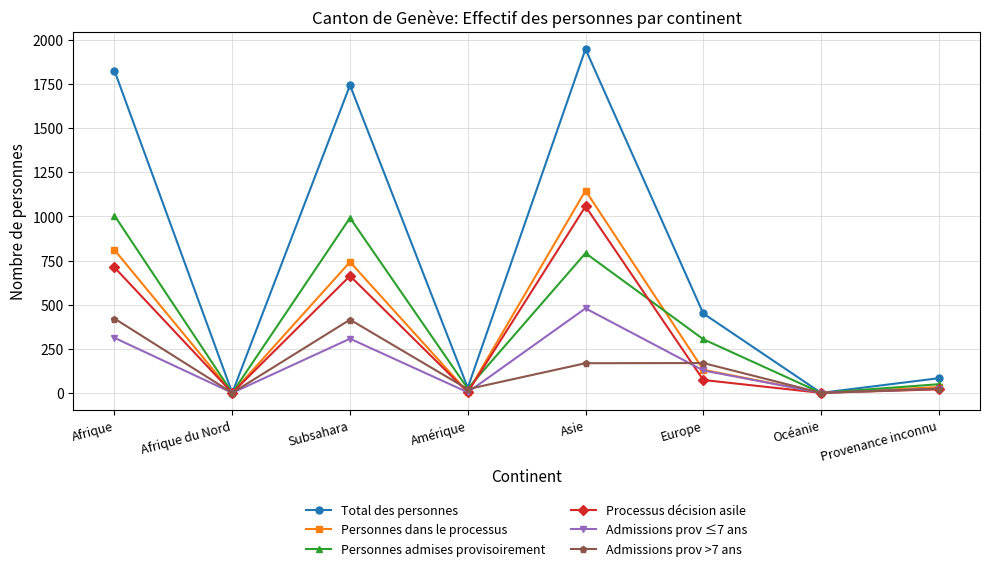

Is it true that Admissions prov ≤7 ans equals 479 at Asie?

True